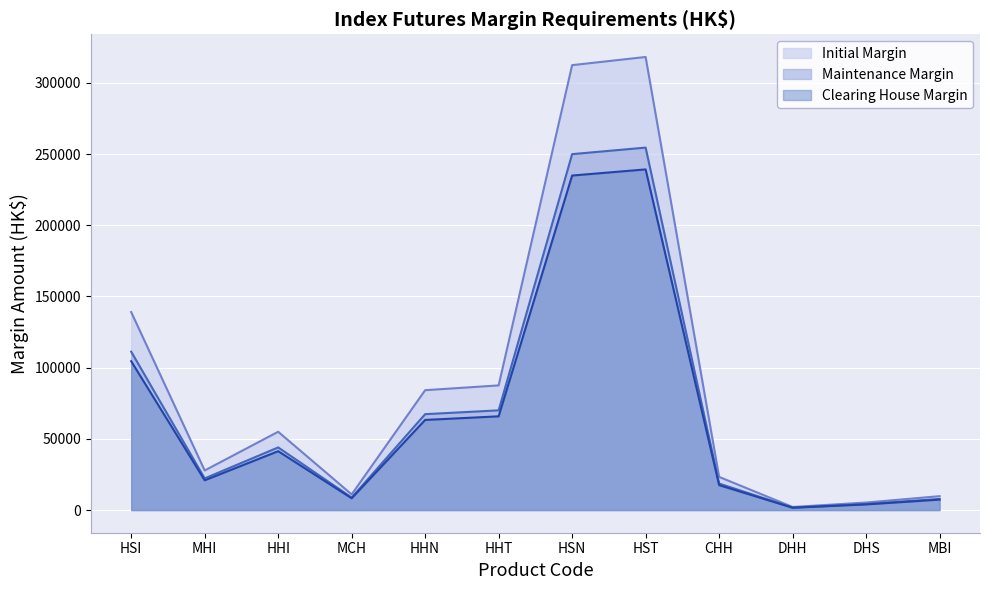

At which category does Initial Margin reach its first local peak?

HHI